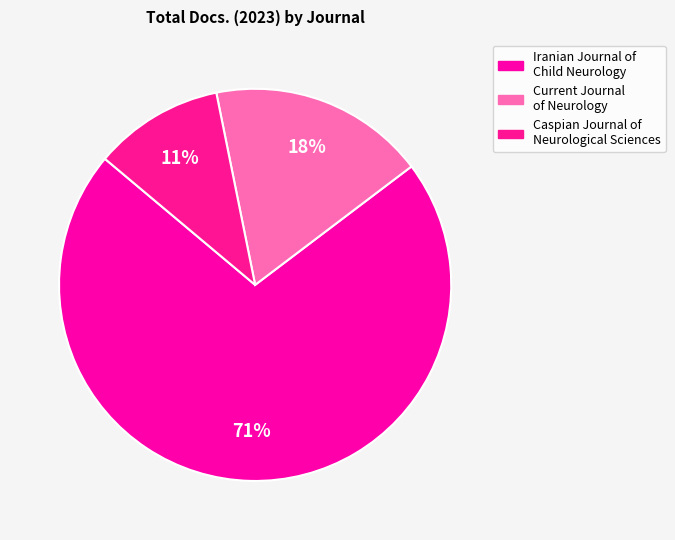

What is the smallest slice in the pie chart?

Caspian Journal of Neurological Sciences